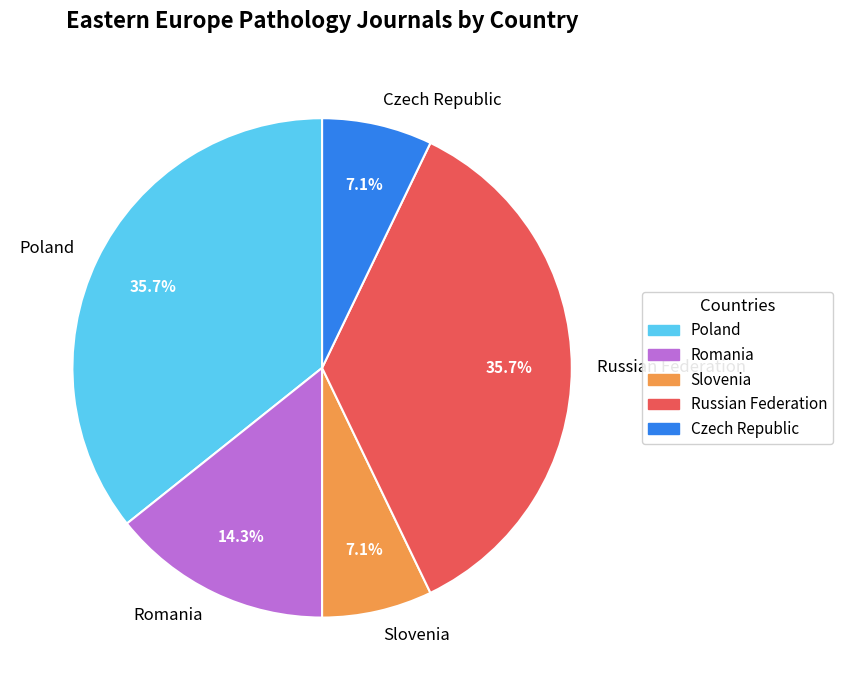

What percentage is the Romania slice, to the nearest percent?

14%